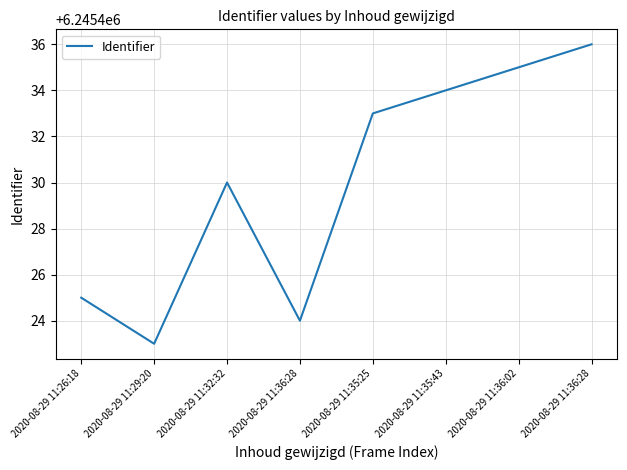

What is the change in value from 2020-08-29 11:26:18 to 2020-08-29 11:29:20?

-2